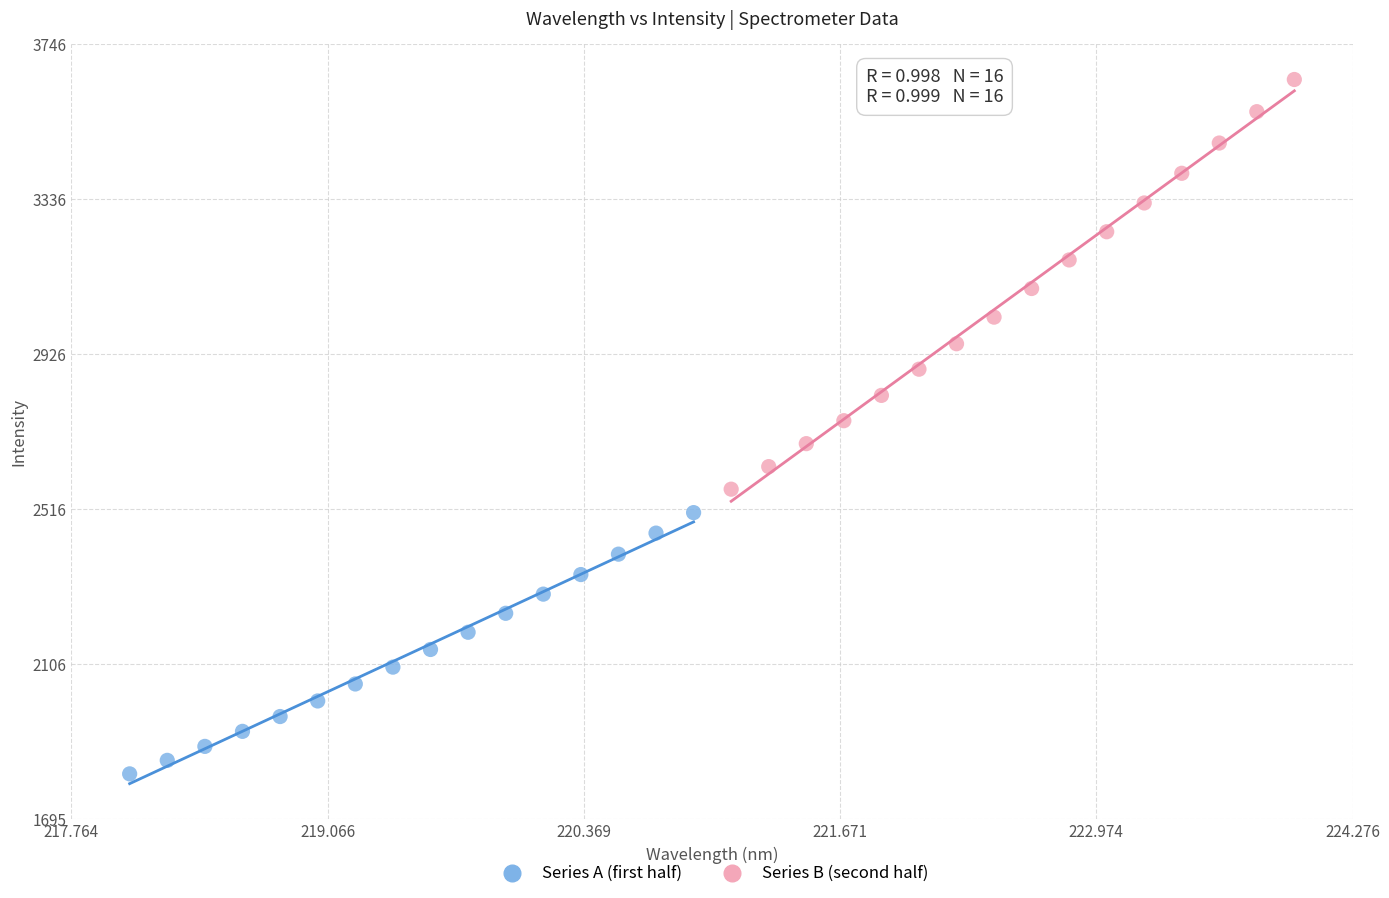

Which series reaches the minimum Y coordinate?

Series A (first half)